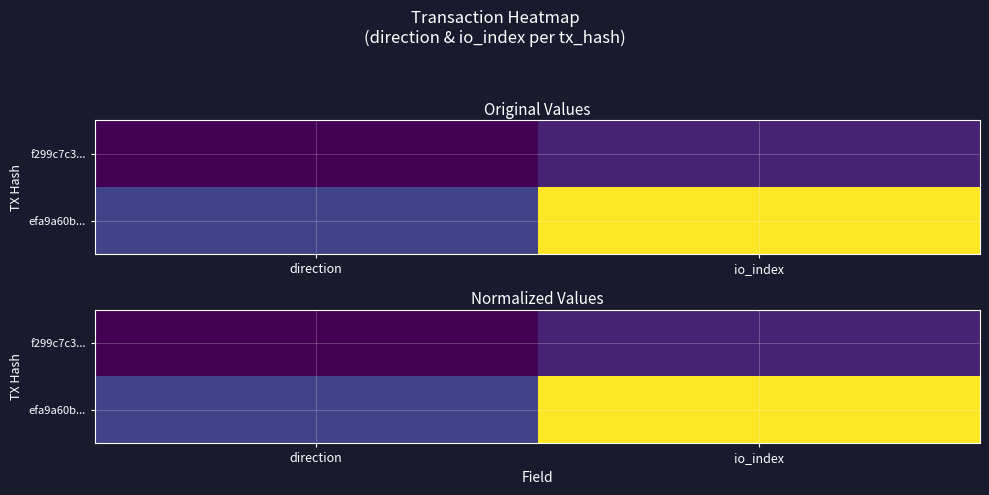

Where is efa9a60b... nearest to the value 0?

direction